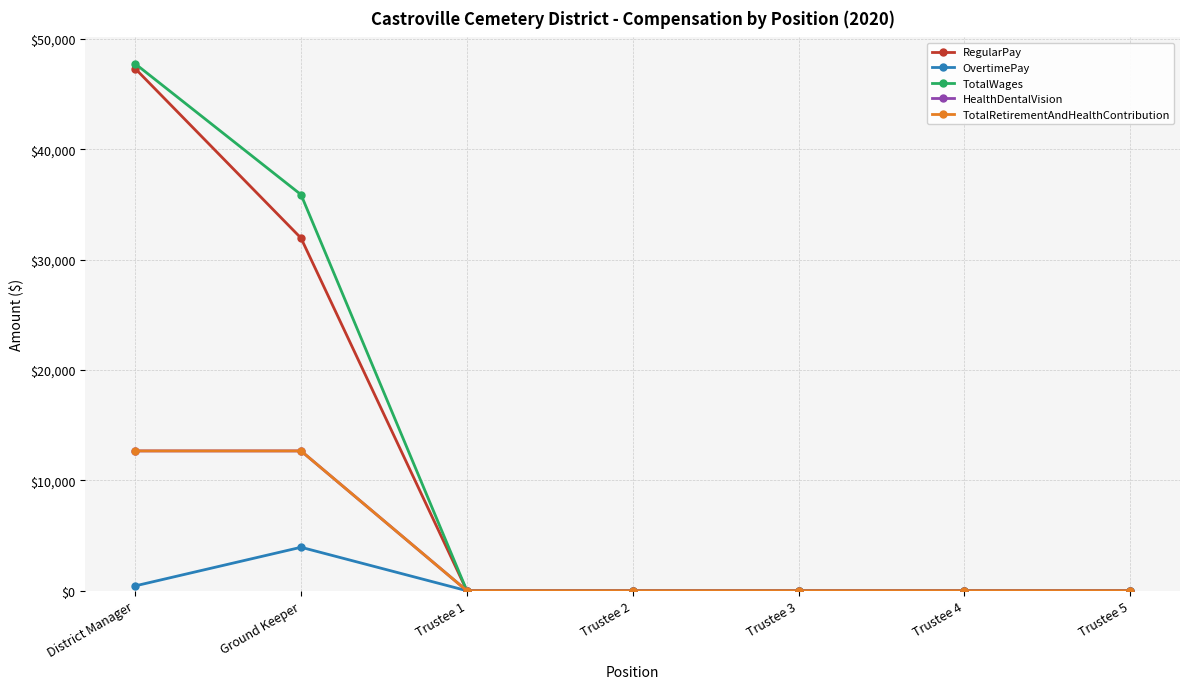

Does the chart have visible grid lines?

Yes